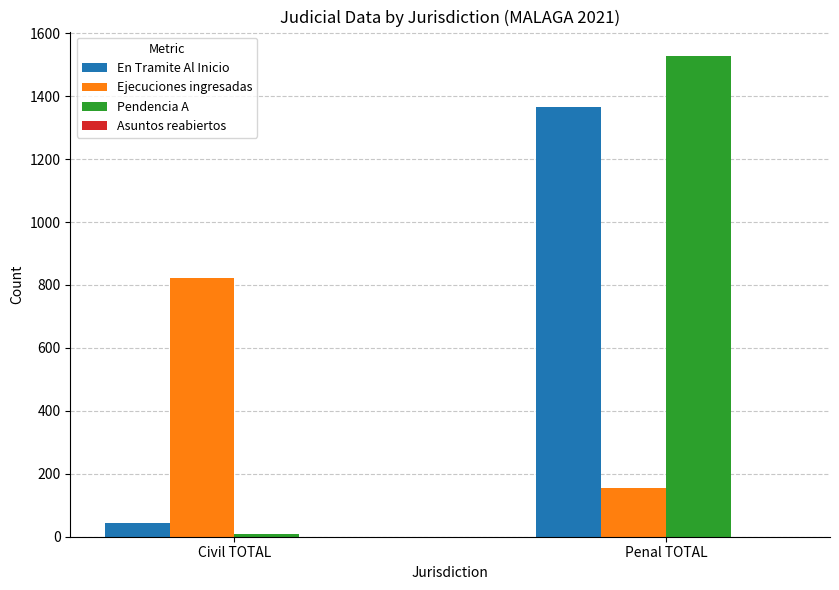

How many groups of bars are there?

2